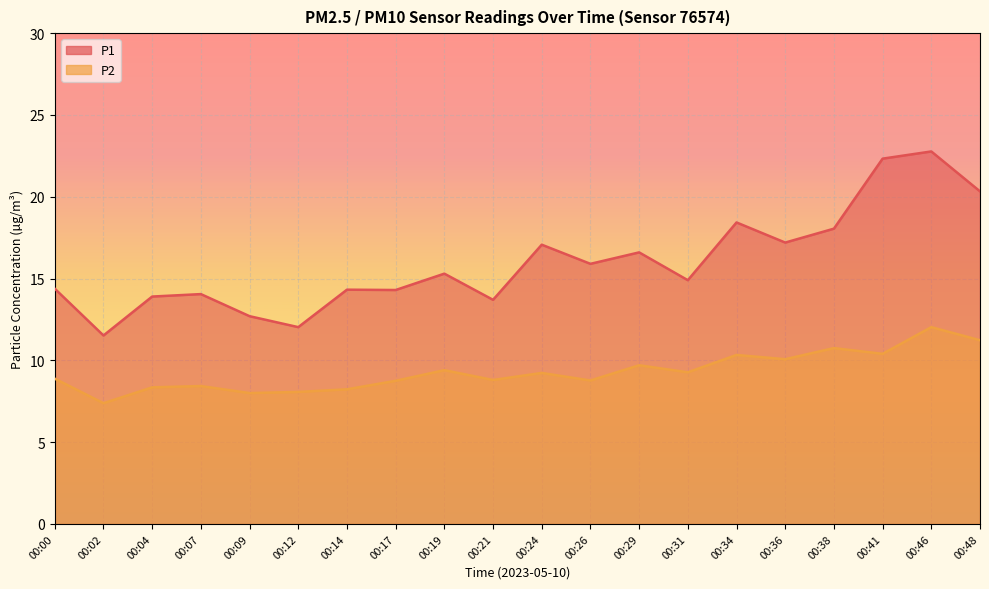

What is the value of the P2 point at the 14th from the left?

9.3